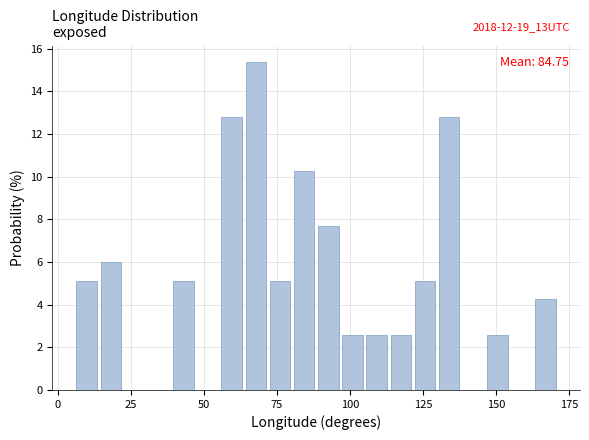

Around what value on the x-axis is the tallest bar? Give the approximate position of its centre, as read against the axis.

70